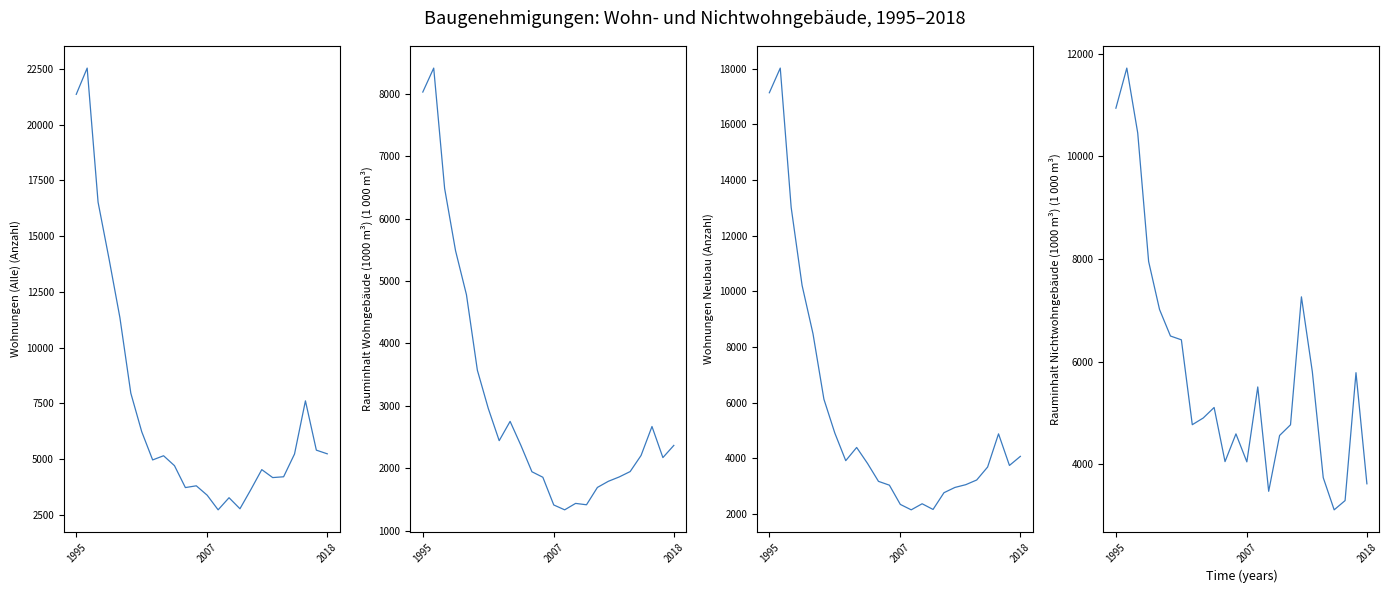

Is it true that Wohnungen Neubau equals 2572 at 4?

False